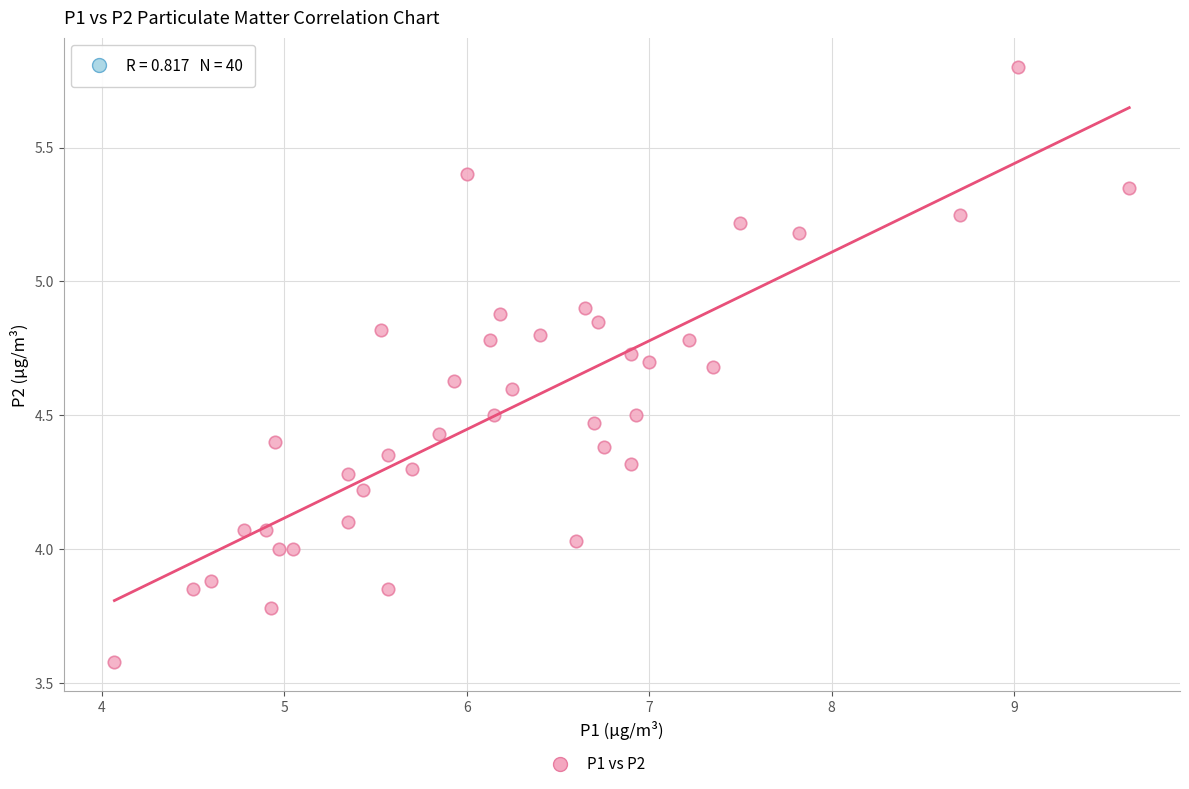

What is the range of Y values (max minus min)?

2.2